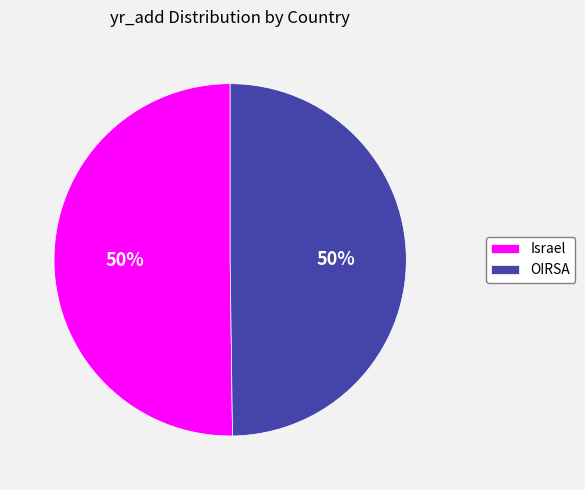

True or false: Israel accounts for 50% of the total.

True